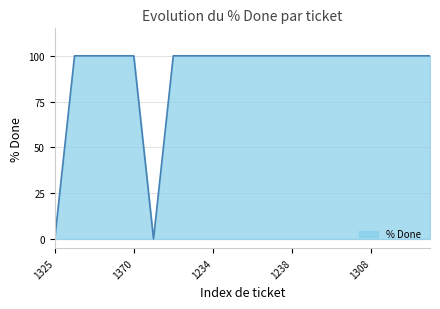

Does the chart display data point markers on the line(s)?

No